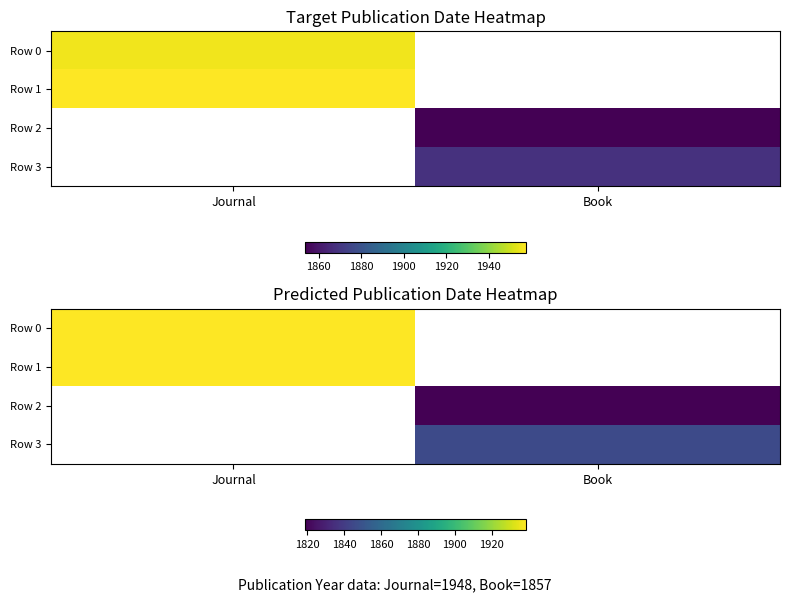

True or false: Row 1 has a value of 1938.7 at Journal.

True